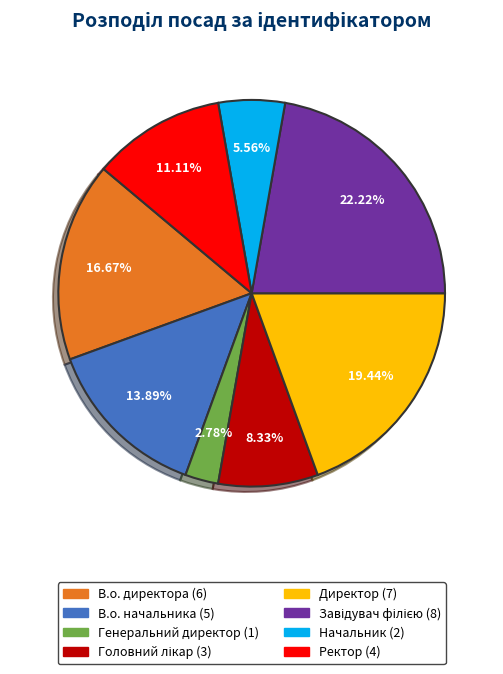

What percentage is the Генеральний директор slice, to the nearest percent?

3%